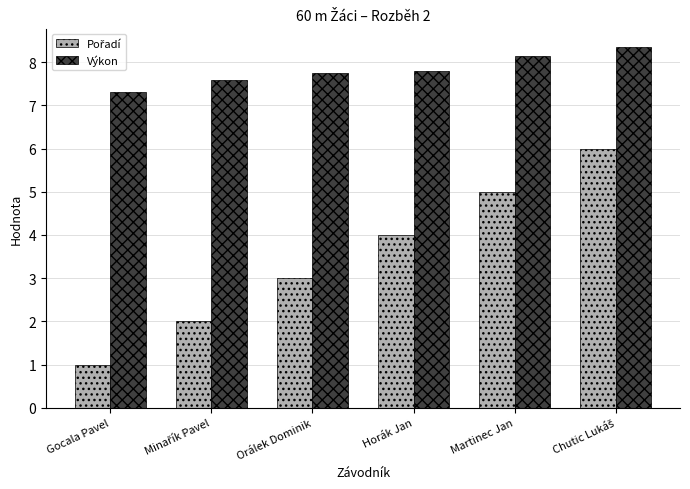

True or false: Výkon has a value of 11.7 at Gocala Pavel.

False